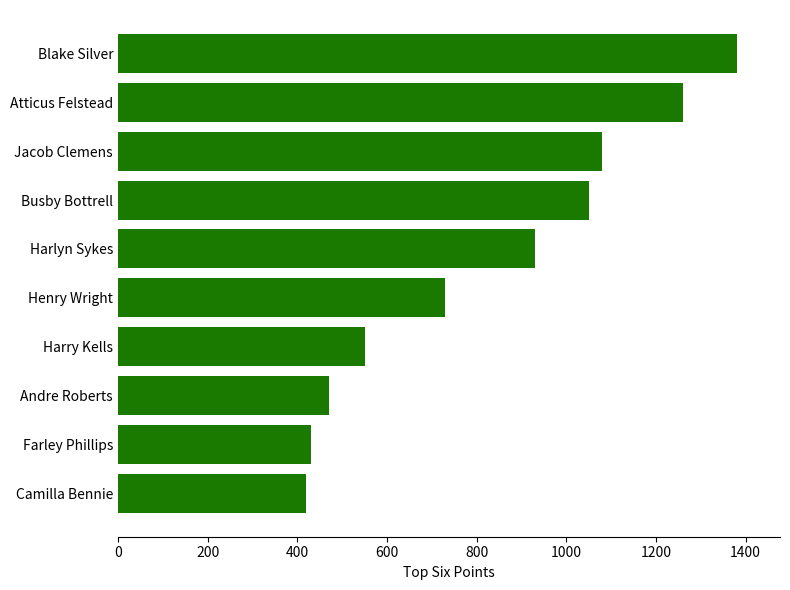

The value at Camilla Bennie is 420. True or false?

True